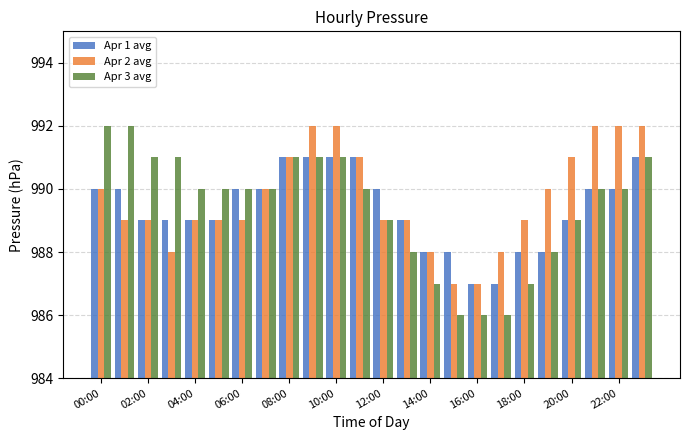

Which series has the largest range (max minus min)?

Apr 3 avg